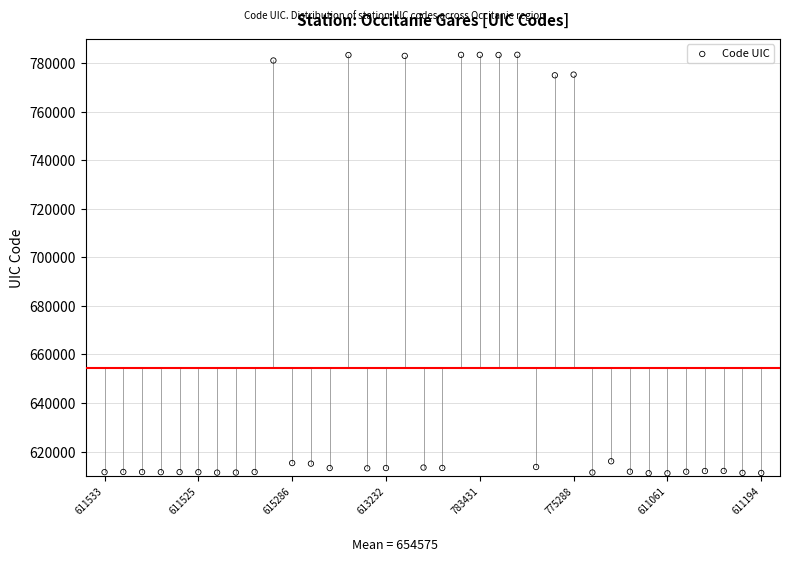

What is the range of Y values (max minus min)?

172395